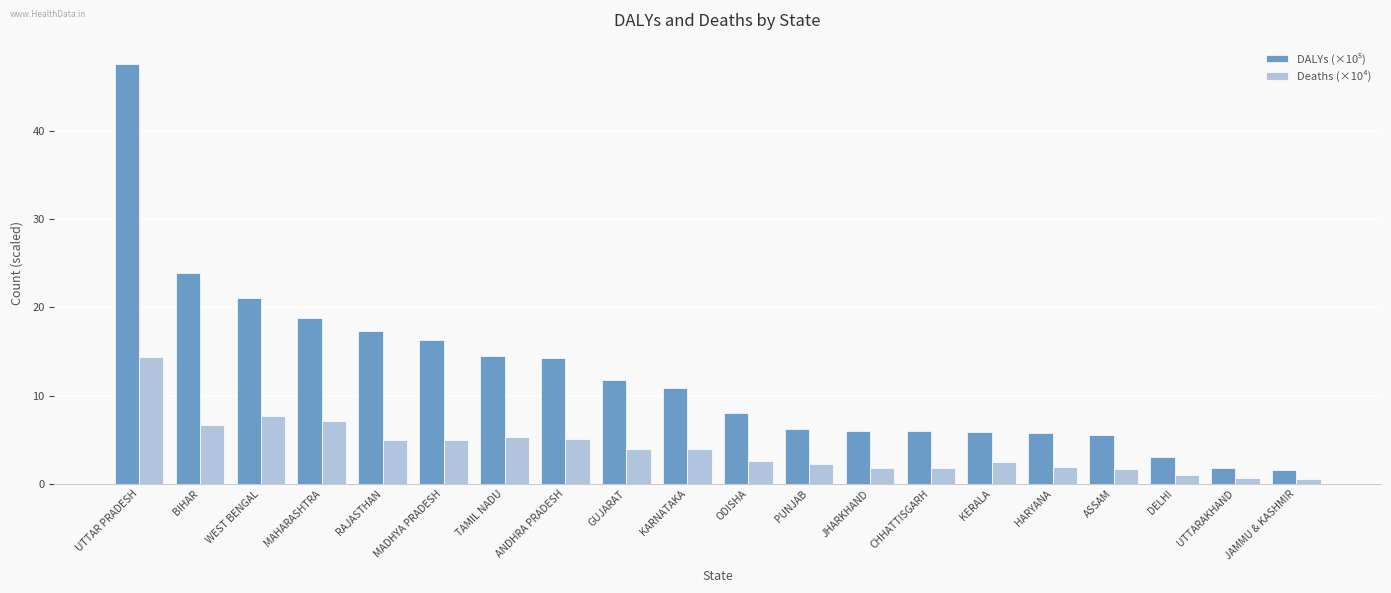

Which category has the highest value across all series?

UTTAR PRADESH